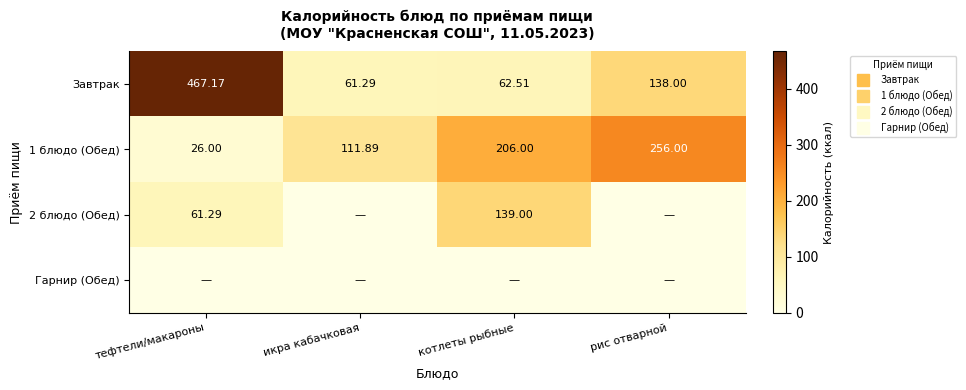

What is the difference between the highest and lowest values at икра кабачковая?

111.9